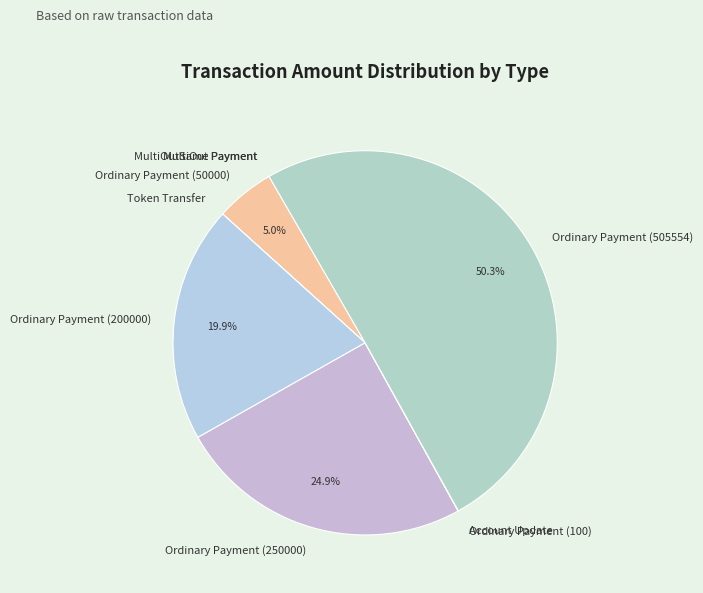

What is the majority slice?

Ordinary Payment (505554)